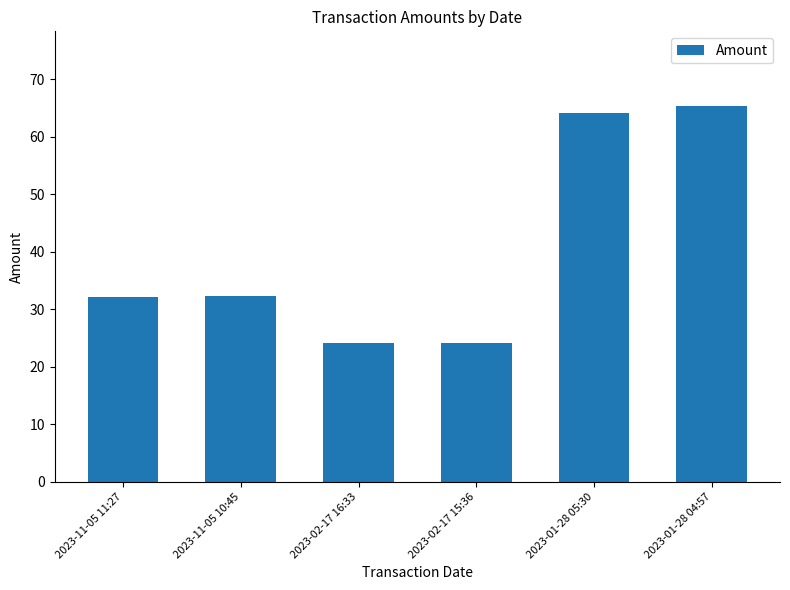

The chart shows a value of 64.2 at 2023-01-28 05:30. True or false?

True